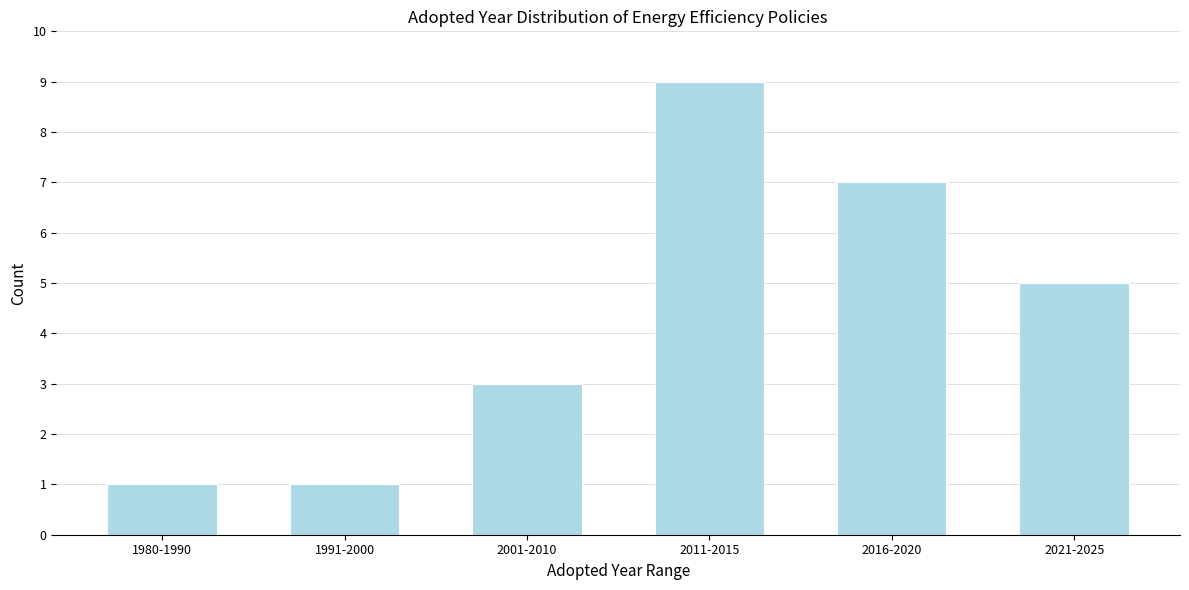

Reading left to right, list all the values displayed in this chart.

1	1	3	9	7	5